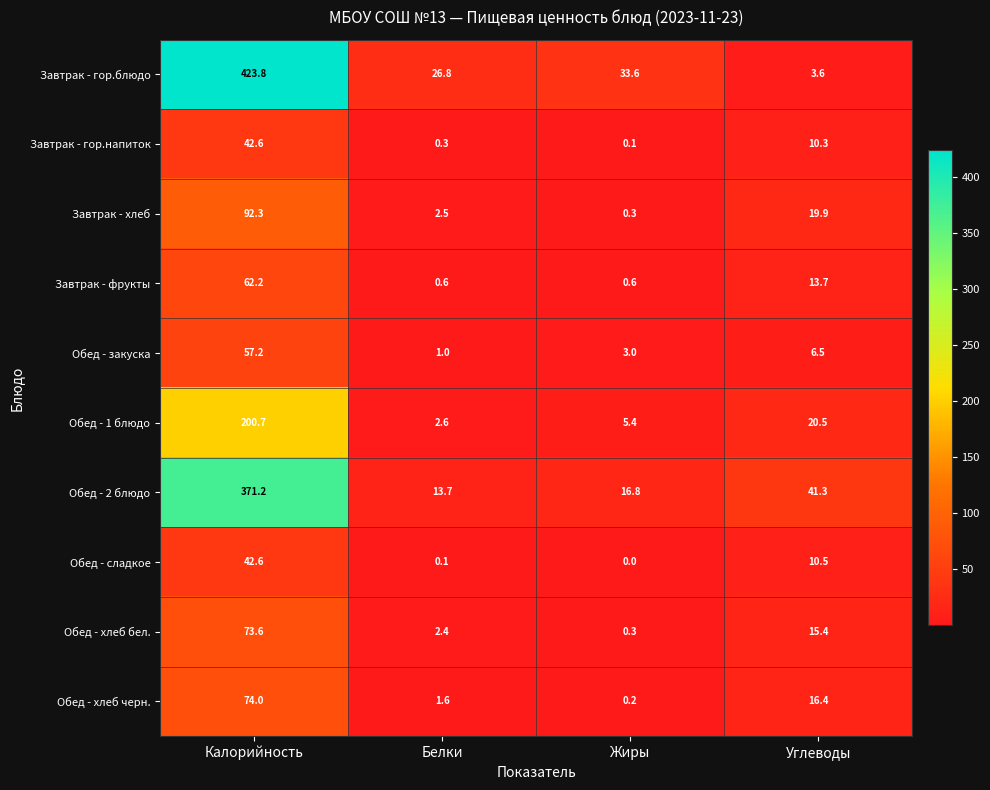

Which series has the widest spread of values?

Завтрак - гор.блюдо